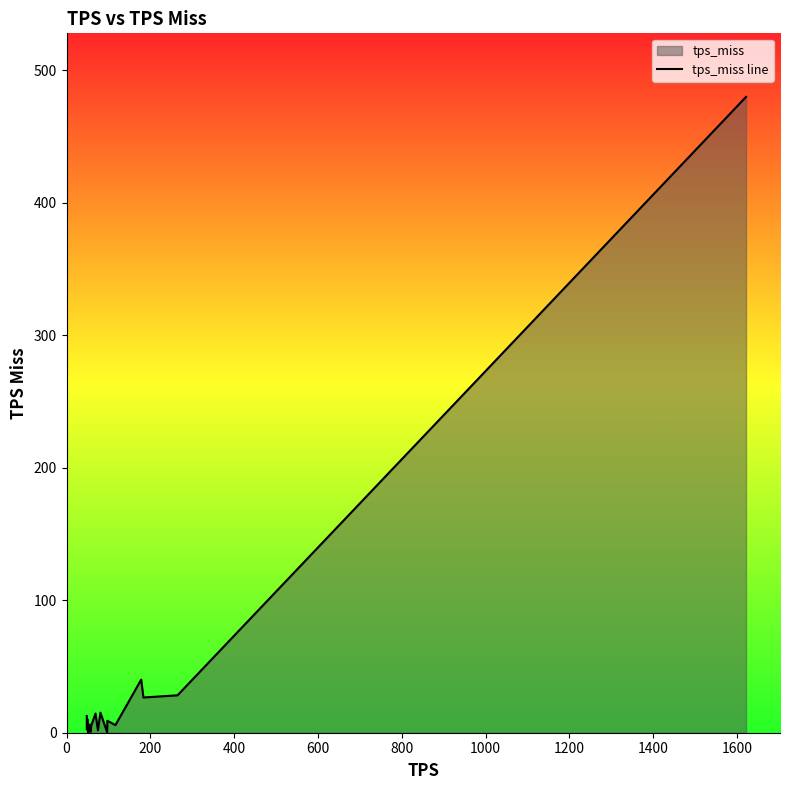

How many lines are shown in the chart?

1